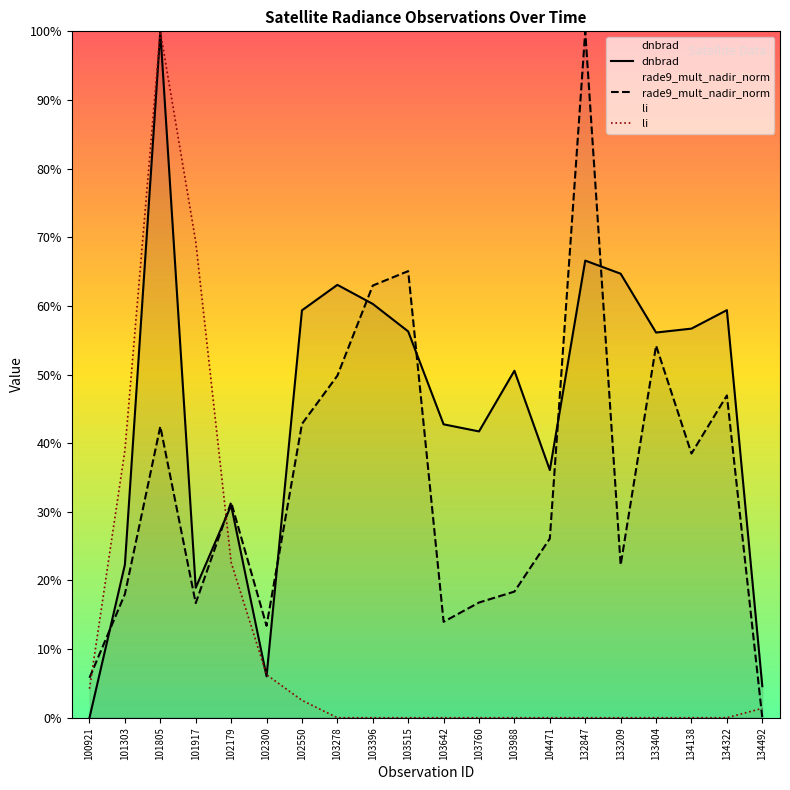

List the series in order of their peak value, highest first.

dnbrad, rade9_mult_nadir_norm, li